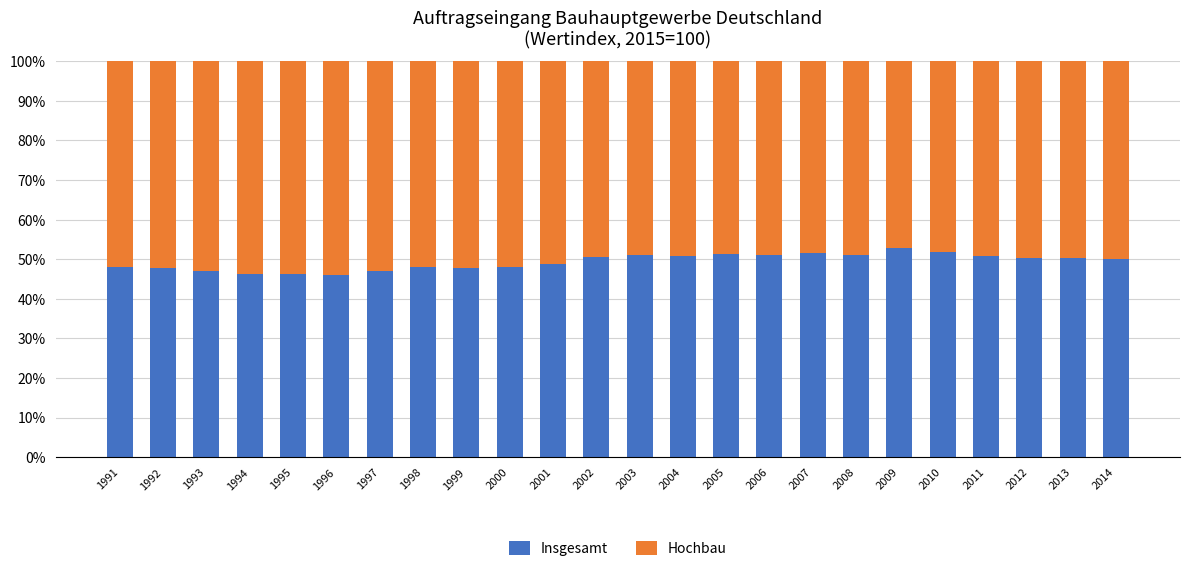

What is the sum of the Insgesamt values at 2008 and 2013?

101.3